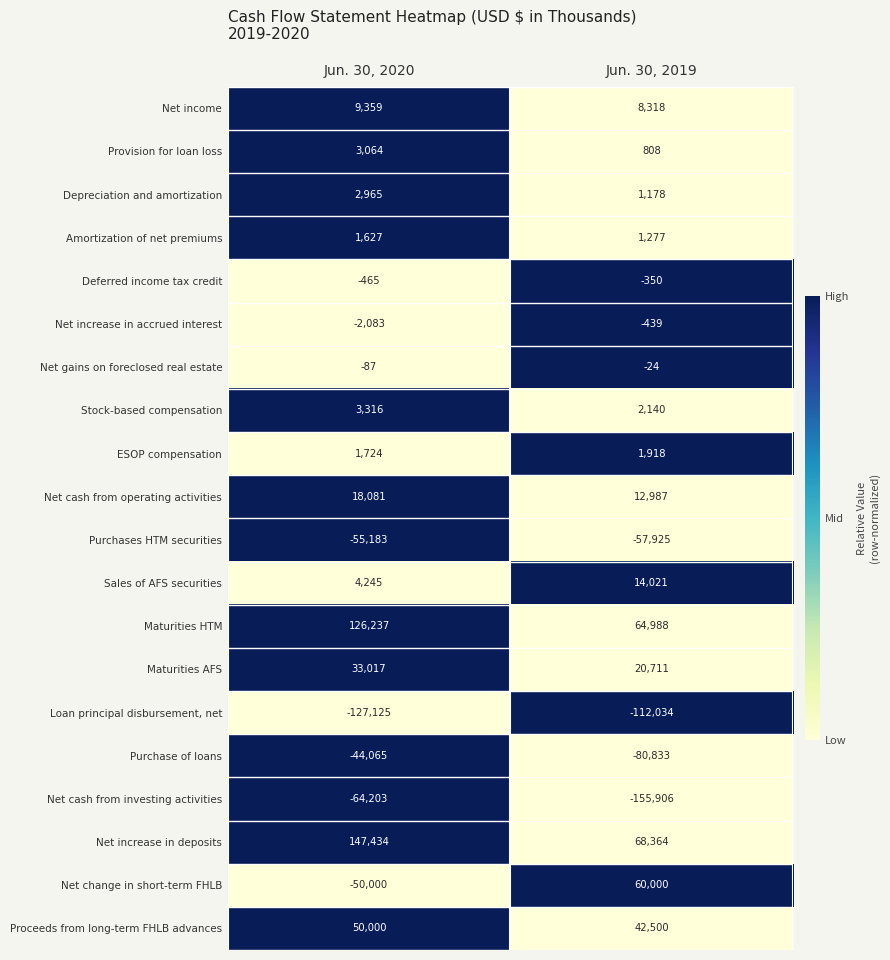

Between Jun. 30, 2020 and Jun. 30, 2019, which series saw the biggest shift?

Net change in short-term FHLB